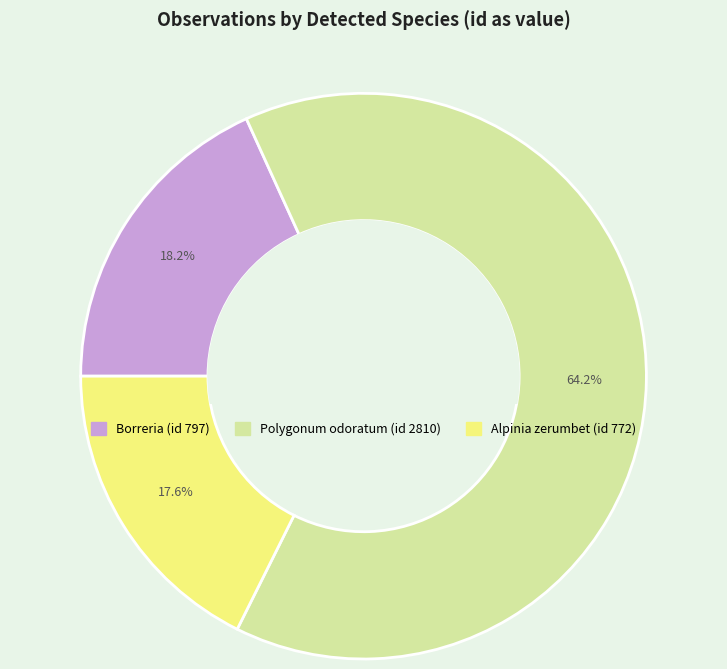

Is there a majority slice in this chart?

Yes